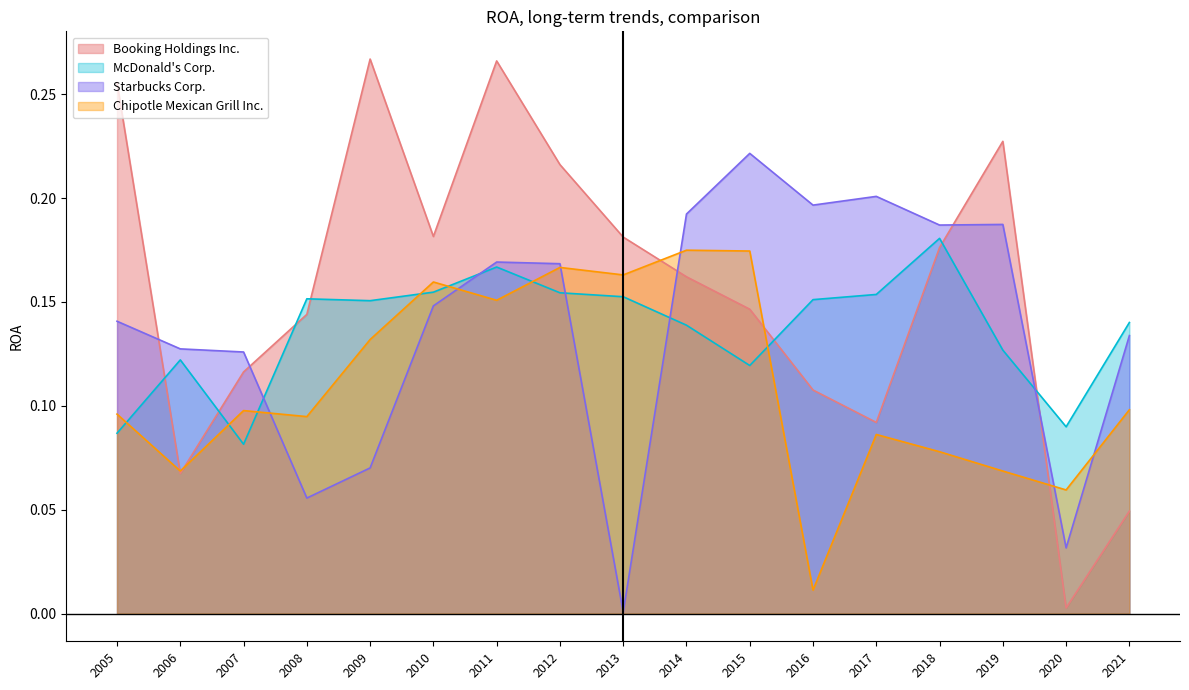

What is the highest value of the Booking Holdings Inc. series?

0.3